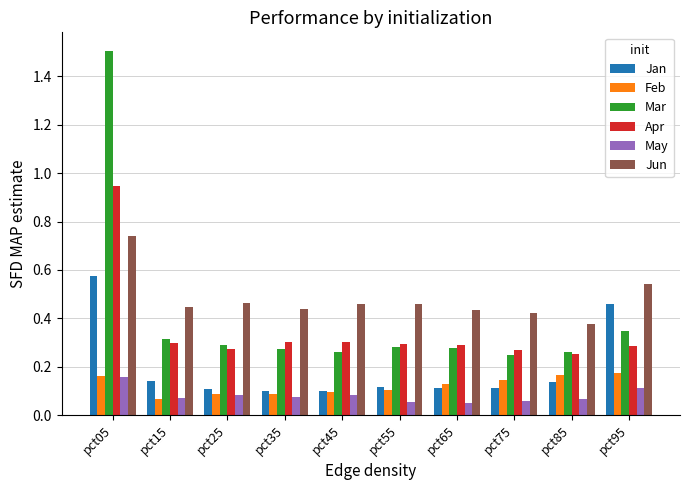

True or false: Feb has a value of 0.3 at pct85.

False